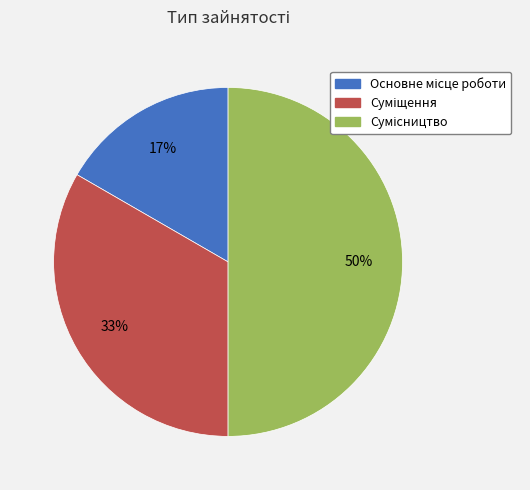

To the nearest percent, what is the average slice percentage?

33%